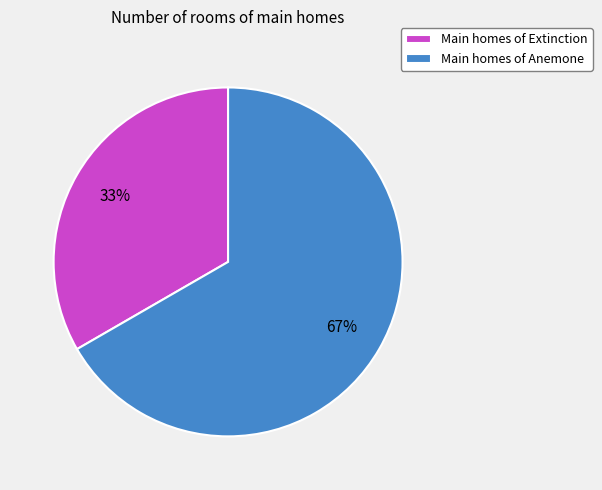

Which slice is the largest?

Main homes of Anemone